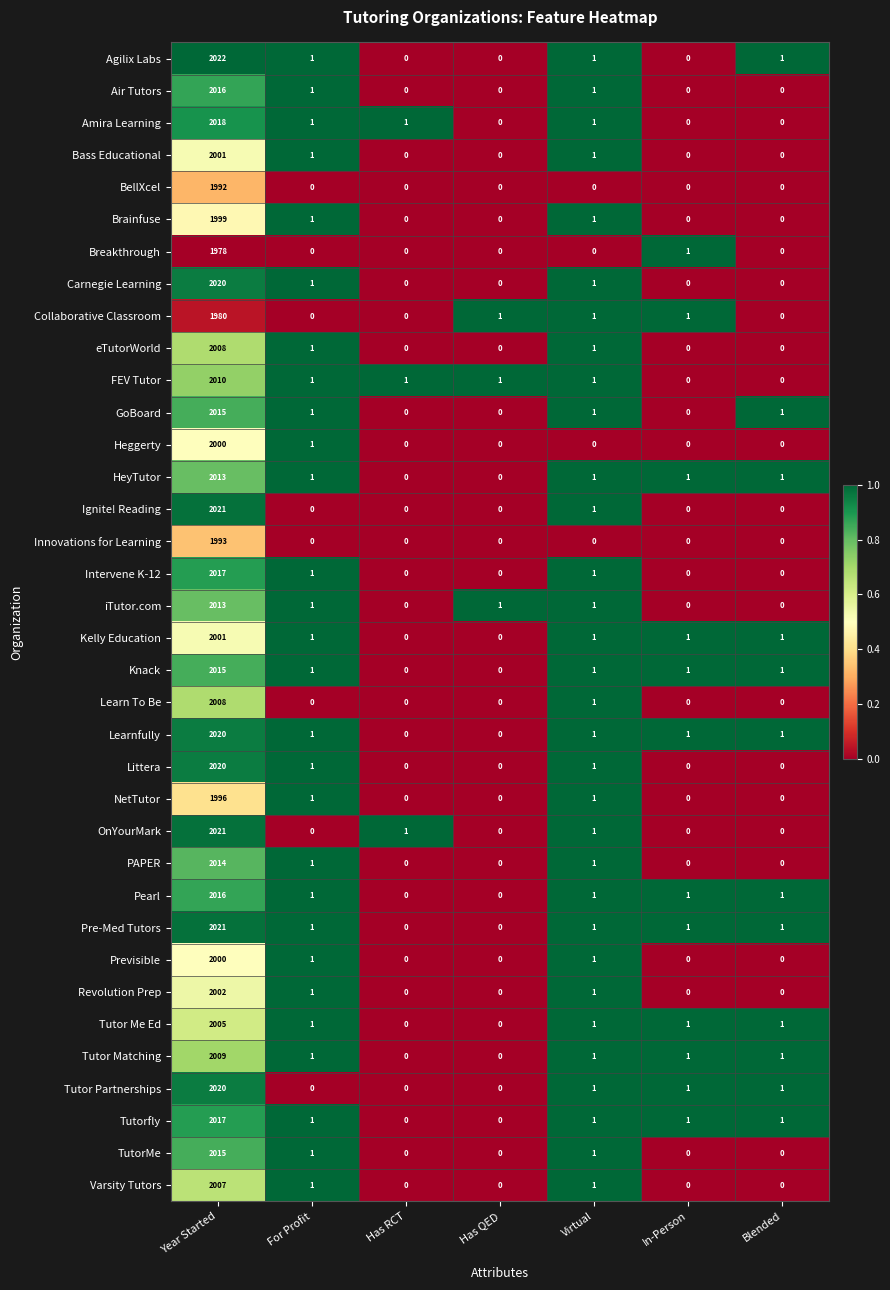

The value of NetTutor at For Profit is 1. True or false?

True